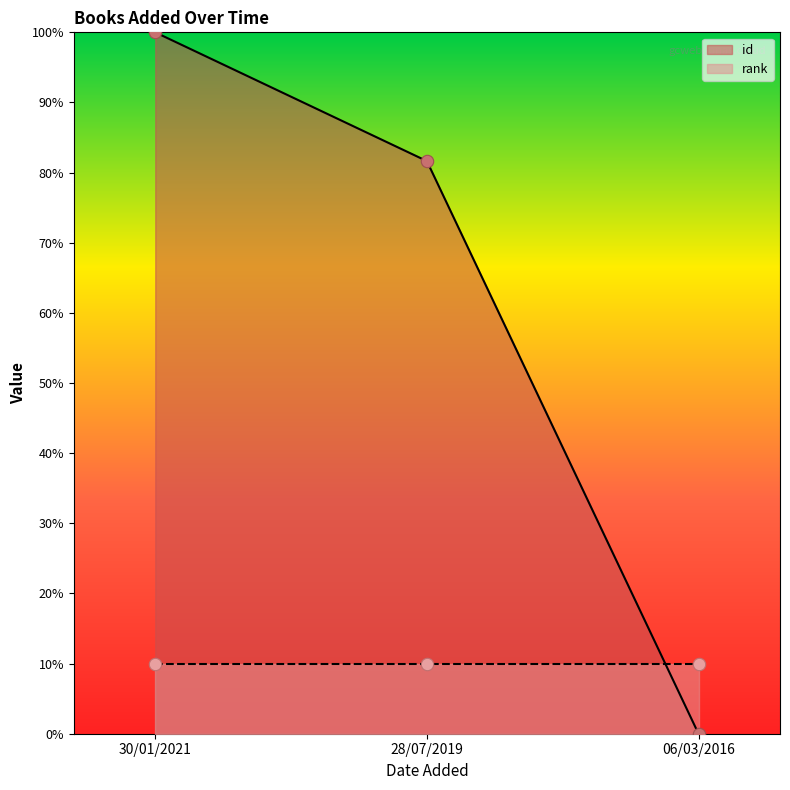

Between 06/03/2016 and 28/07/2019, which is larger?

28/07/2019